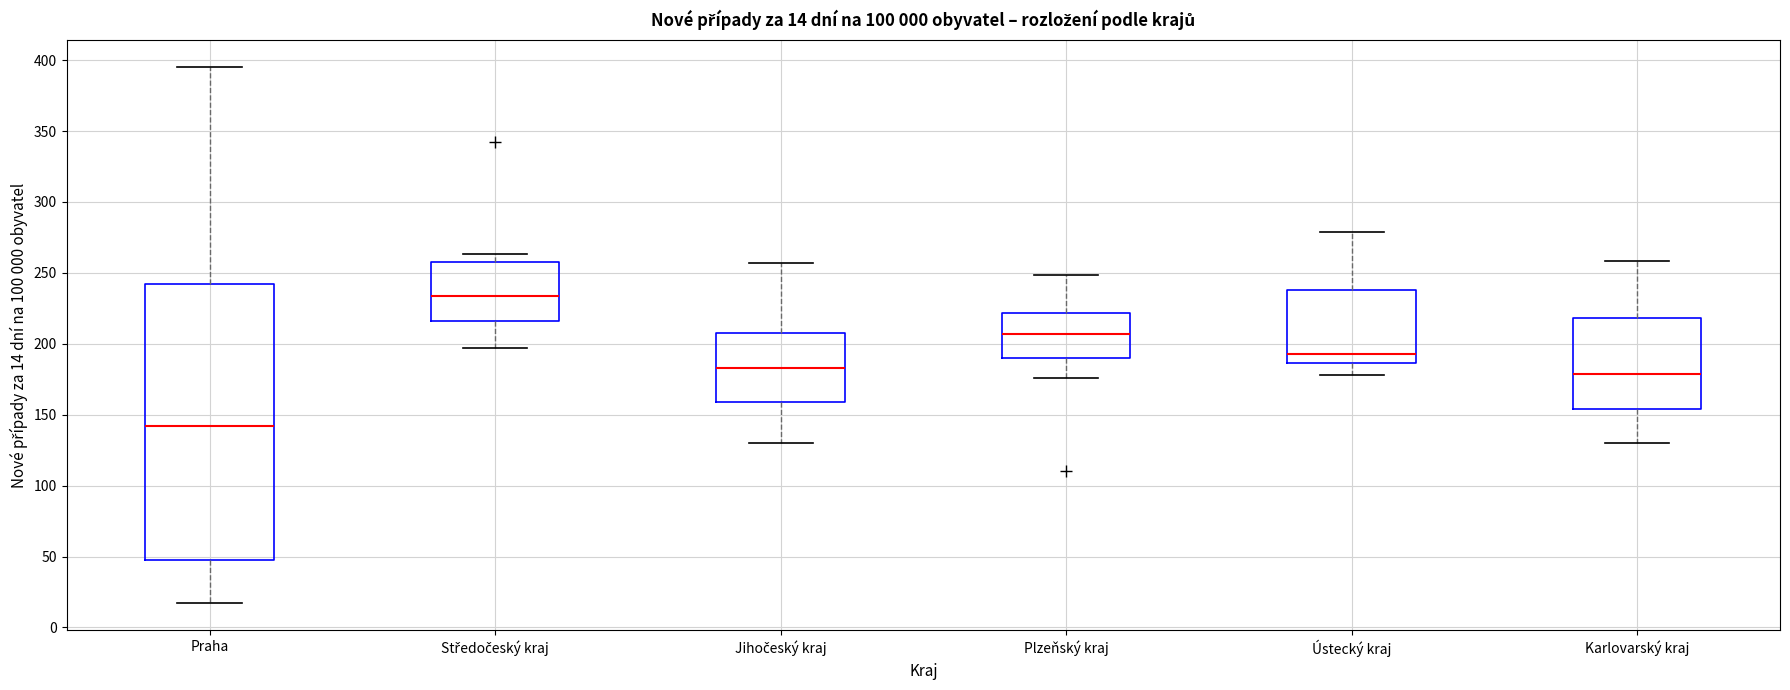

Which box's median line is the lowest?

Praha